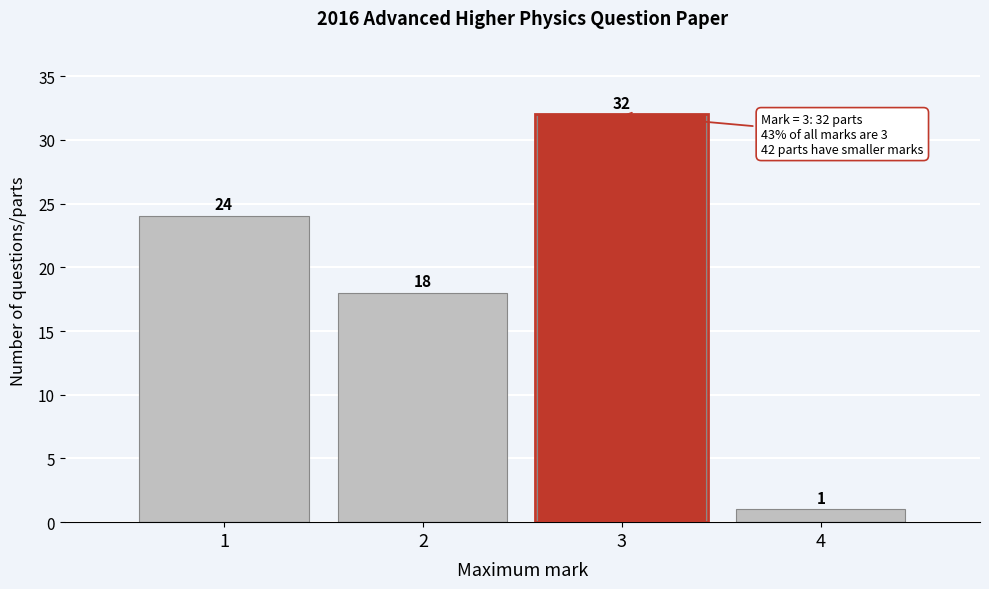

Which range on the x-axis has the tallest bar?

2.5 to 3.5